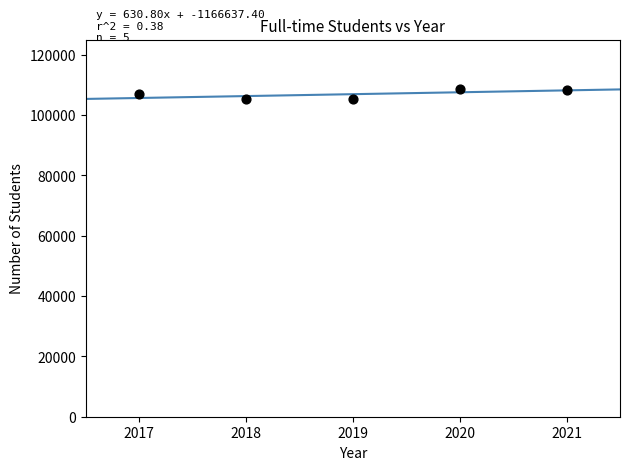

What is the average X value?

2019